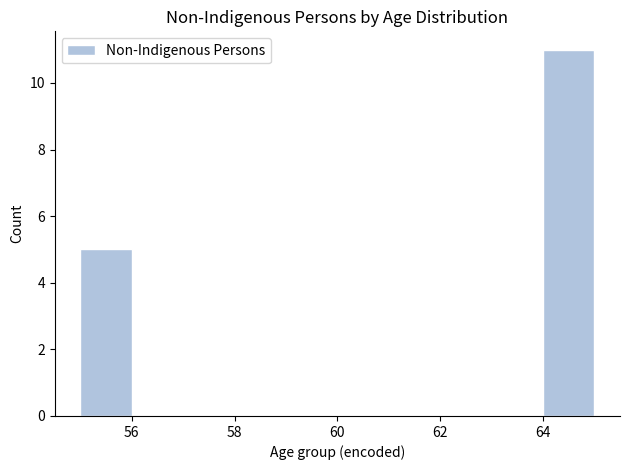

Which range on the x-axis has the tallest bar?

64 to 65